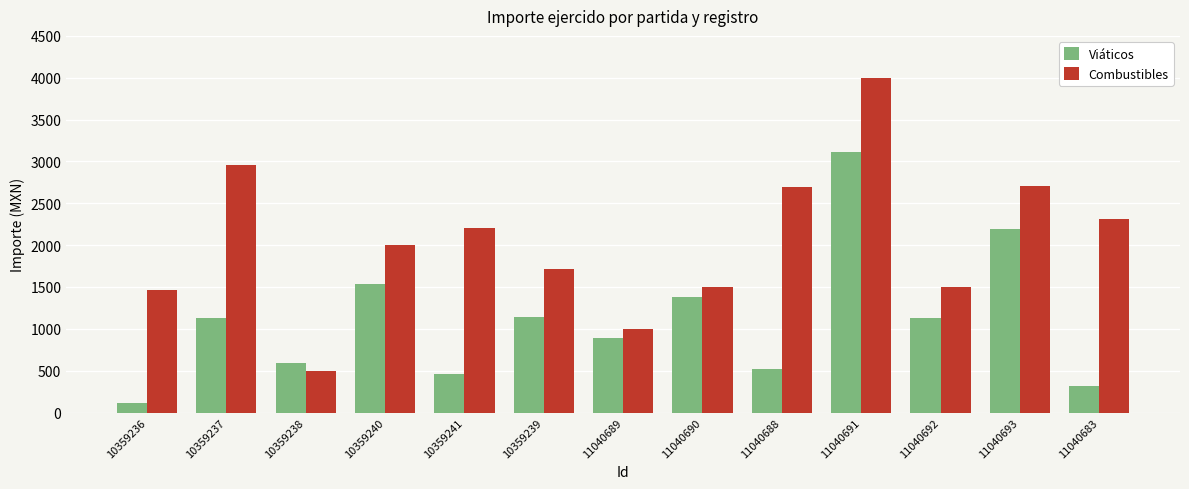

List the series in order of their overall mean, lowest first.

Viáticos, Combustibles